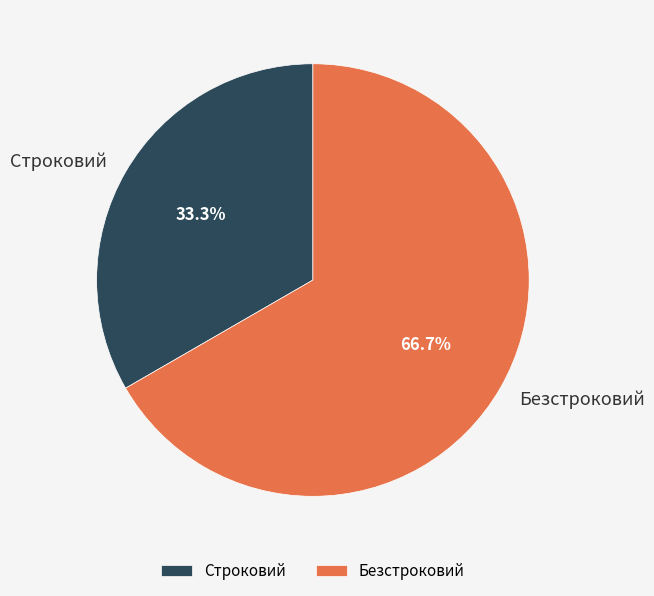

Combined, do Безстроковий and Строковий account for over 50%?

Yes